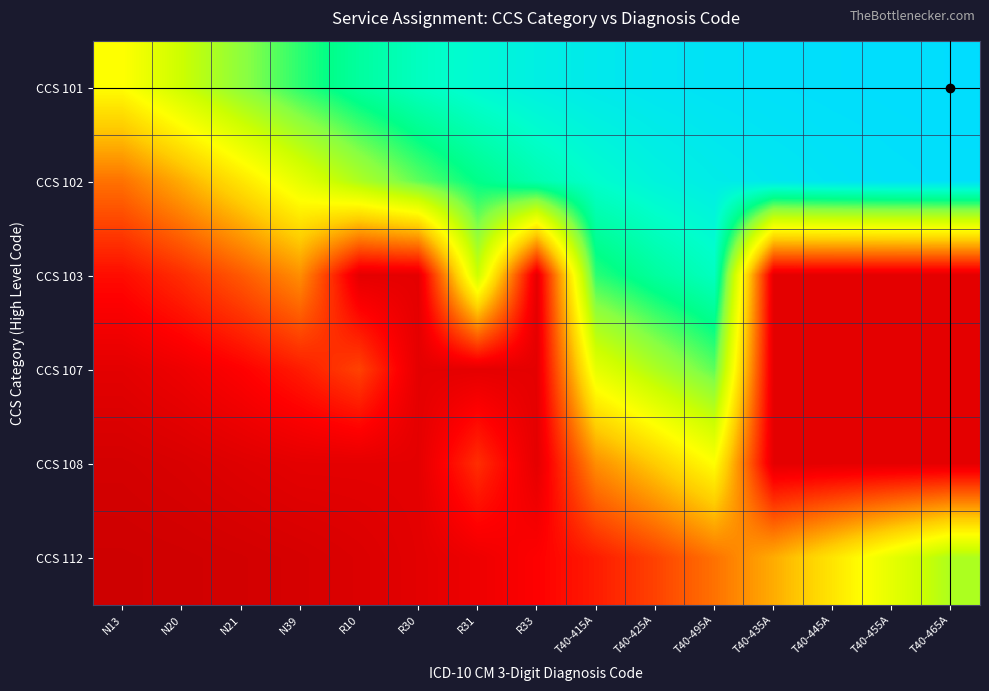

Between R33 and N21, which is larger?

R33